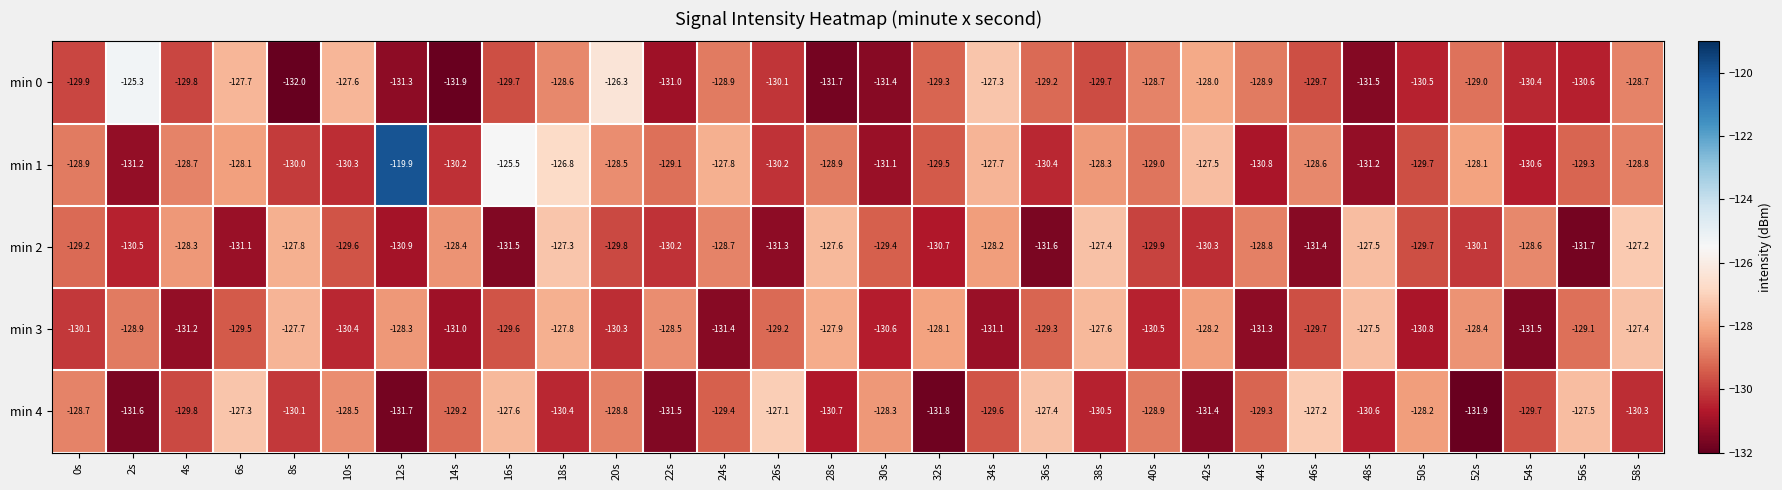

The min 4 series shows -207.0 at 58s. True or false?

False